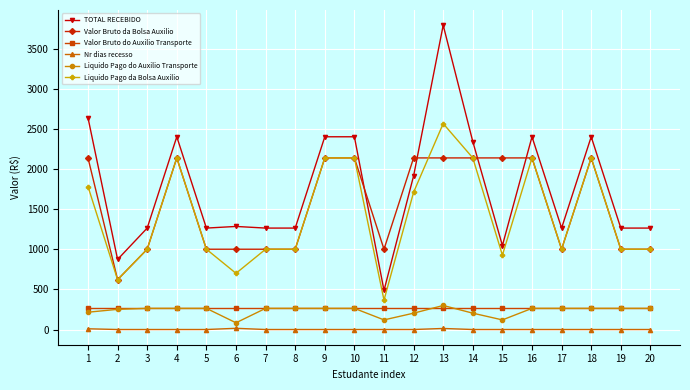

True or false: Valor Bruto da Bolsa Auxilio and Liquido Pago do Auxilio Transporte intersect in this chart.

False